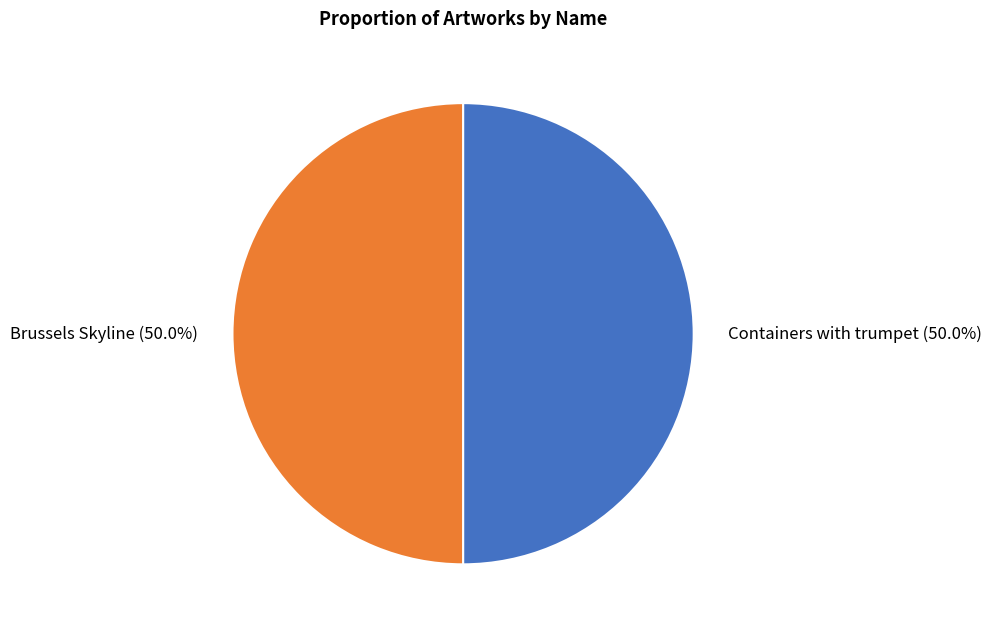

Is it true that Brussels Skyline is 50% of the pie?

True